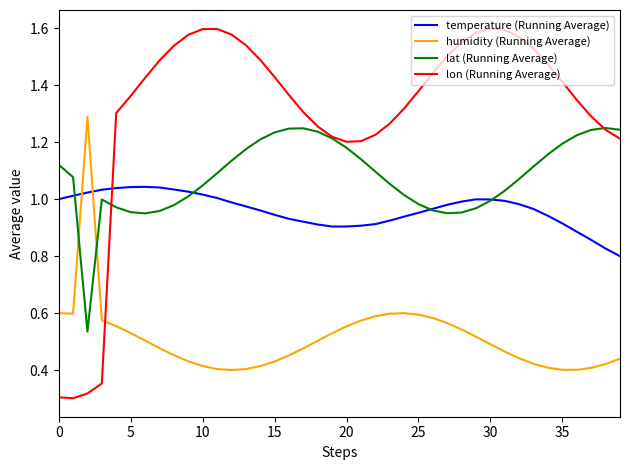

Which series has the largest total across all categories?

lon (Running Average)